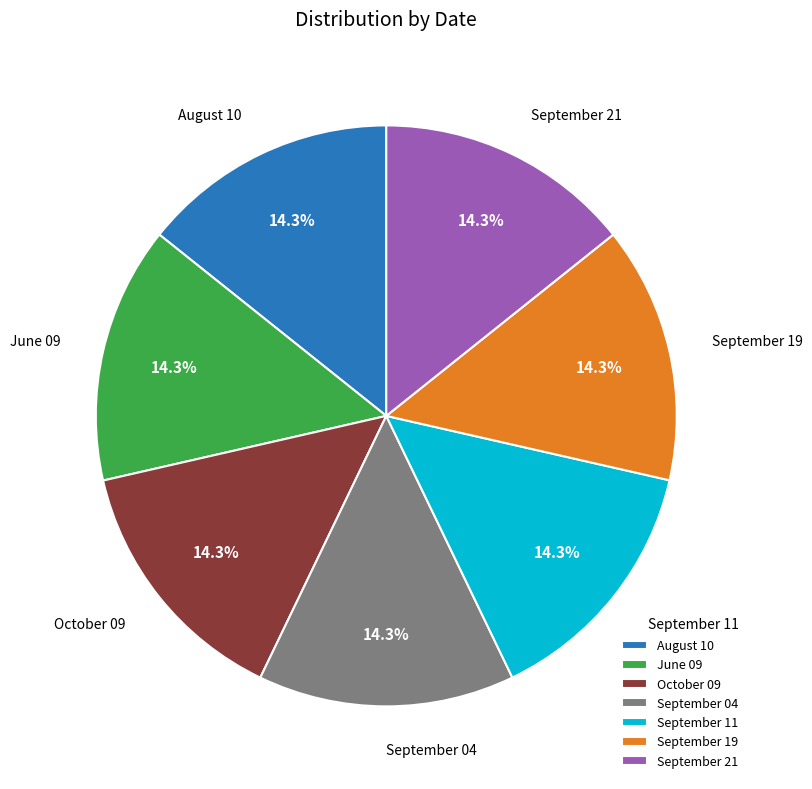

To the nearest percent, what percentage of the pie is September 11?

14%